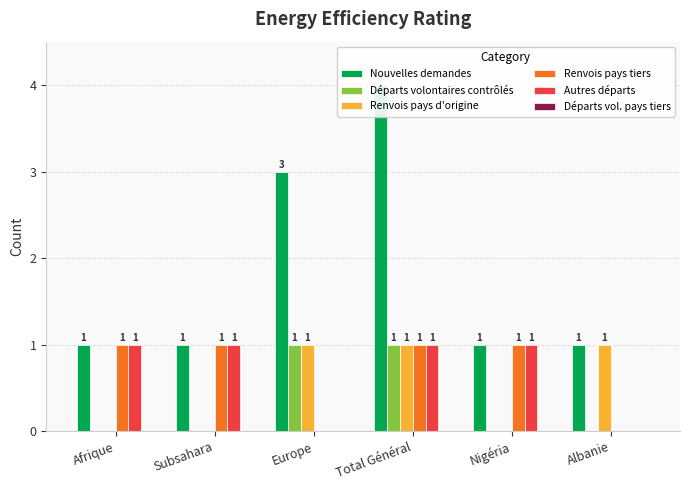

Which series has the largest total across all categories?

Nouvelles demandes